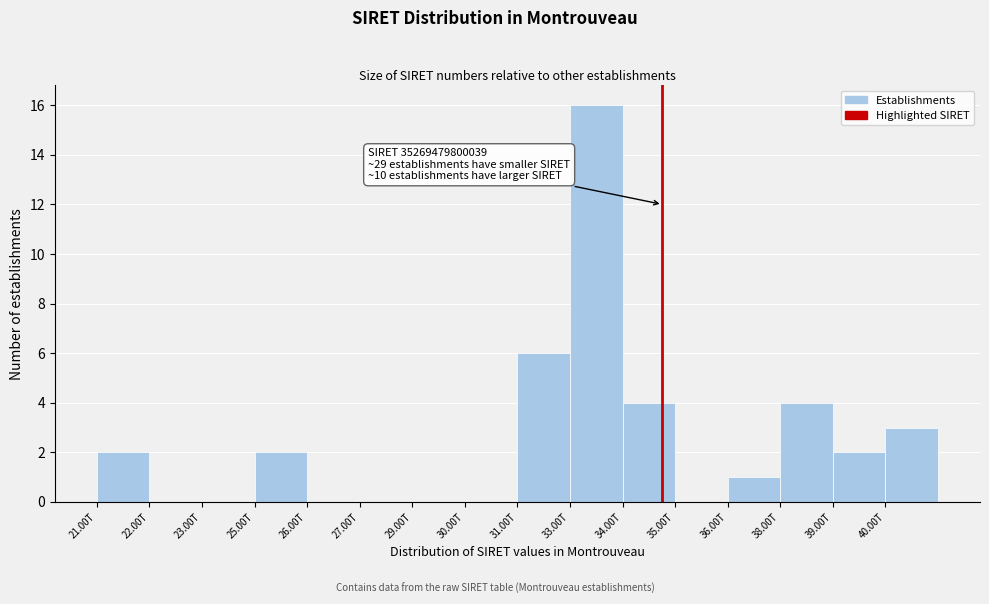

Reading left to right, extract all data points from this chart.

21.00T=2	22.00T=0	23.00T=0	25.00T=2	26.00T=0	27.00T=0	29.00T=0	30.00T=0	31.00T=6	33.00T=16	34.00T=4	35.00T=0	36.00T=1	38.00T=4	39.00T=2	40.00T=3